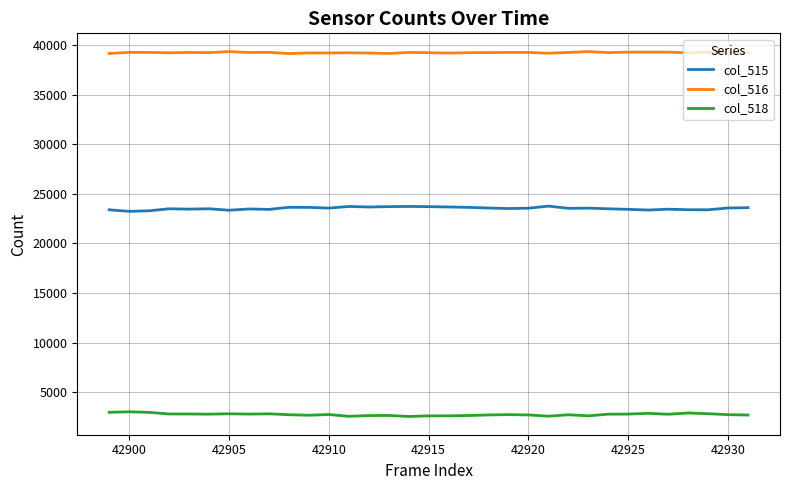

True or false: col_518 has more than 2 points higher than both neighbors.

True